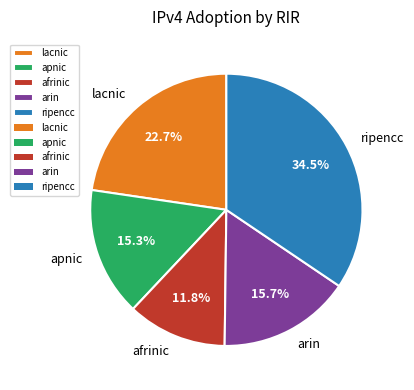

To the nearest percent, what is the difference between the largest and smallest slice percentages?

23%